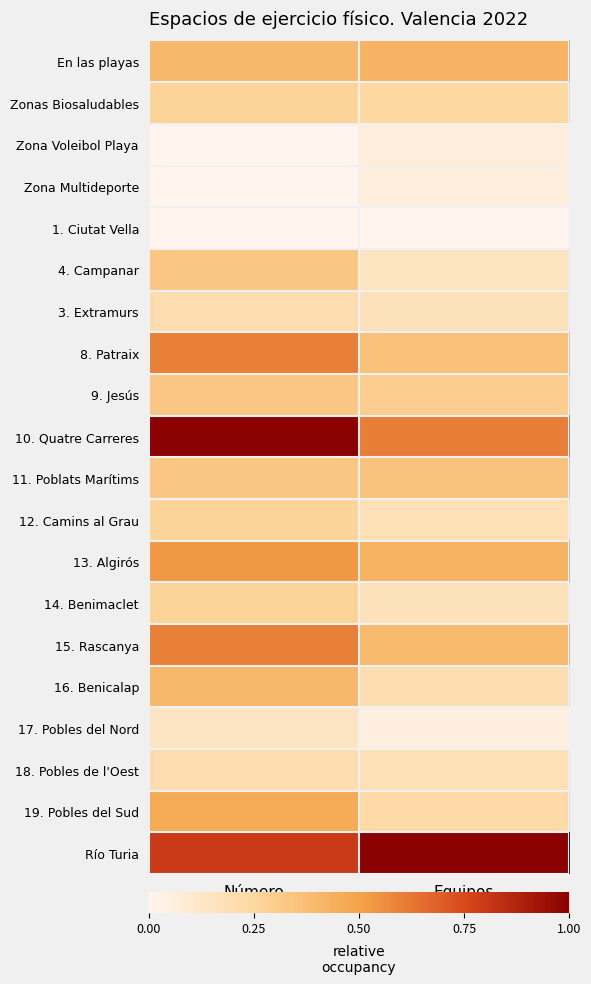

Reading left to right, extract all data points from this chart.

En las playas: Número=0.4	Equipos=0.4
Zonas Biosaludables: Número=0.3	Equipos=0.2
Zona Voleibol Playa: Número=0.0	Equipos=0.1
Zona Multideporte: Número=0.0	Equipos=0.1
1. Ciutat Vella: Número=0.0	Equipos=0.0
4. Campanar: Número=0.3	Equipos=0.1
3. Extramurs: Número=0.2	Equipos=0.2
8. Patraix: Número=0.6	Equipos=0.4
9. Jesús: Número=0.3	Equipos=0.3
10. Quatre Carreres: Número=1.0	Equipos=0.6
11. Poblats Marítims: Número=0.3	Equipos=0.3
12. Camins al Grau: Número=0.3	Equipos=0.2
13. Algirós: Número=0.5	Equipos=0.4
14. Benimaclet: Número=0.3	Equipos=0.2
15. Rascanya: Número=0.6	Equipos=0.4
16. Benicalap: Número=0.4	Equipos=0.2
17. Pobles del Nord: Número=0.1	Equipos=0.0
18. Pobles de l'Oest: Número=0.2	Equipos=0.2
19. Pobles del Sud: Número=0.5	Equipos=0.2
Río Turia: Número=0.8	Equipos=1.0